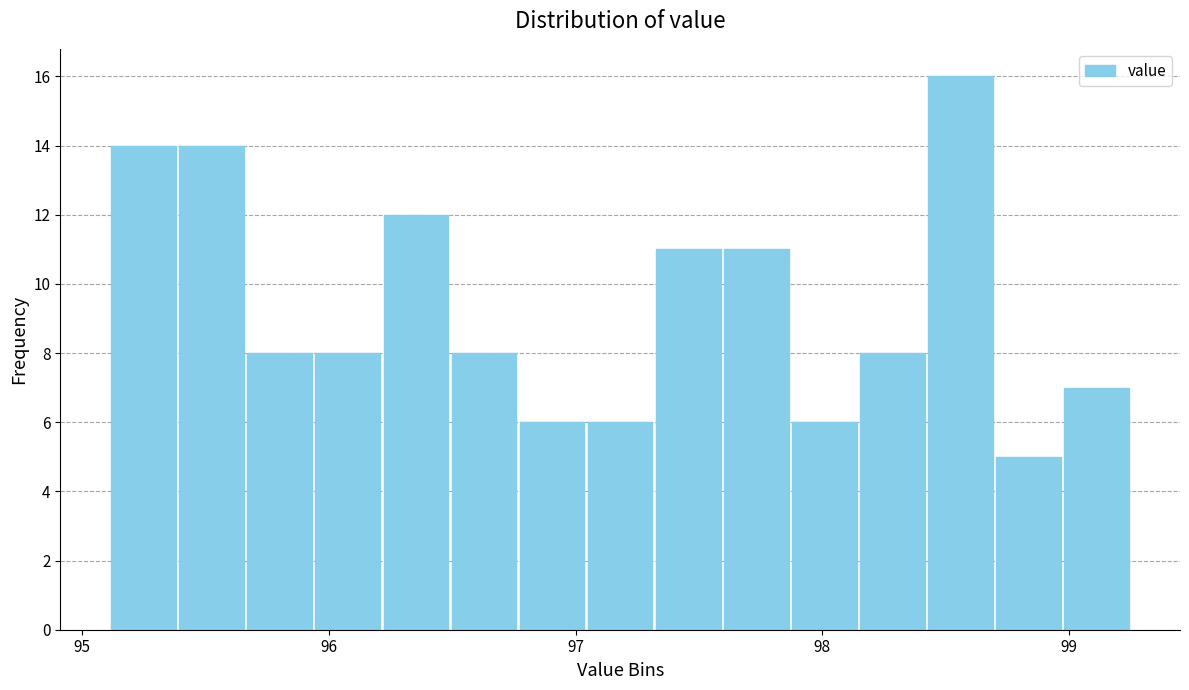

Read against the x-axis, roughly where is the centre of the tallest bar?

98.6